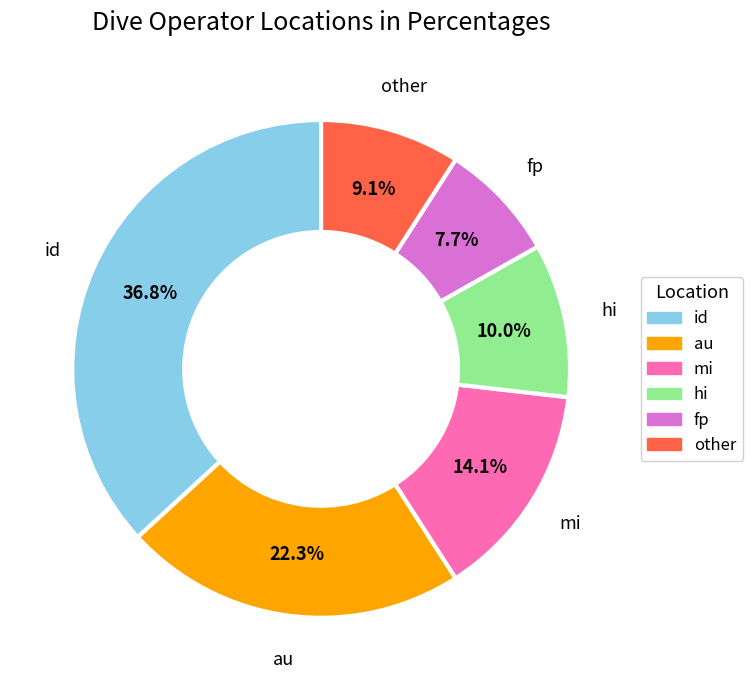

Is there a majority slice in this chart?

No